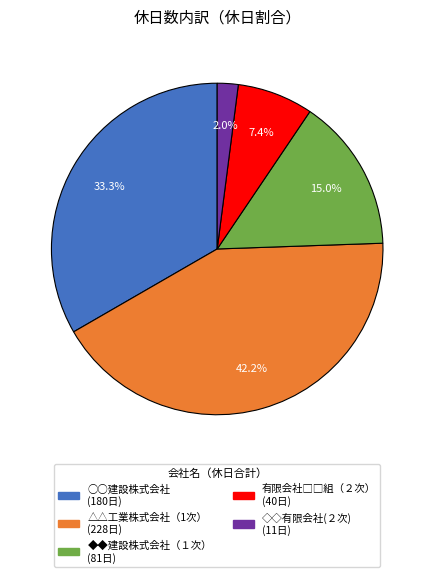

Is there a majority slice in this chart?

No